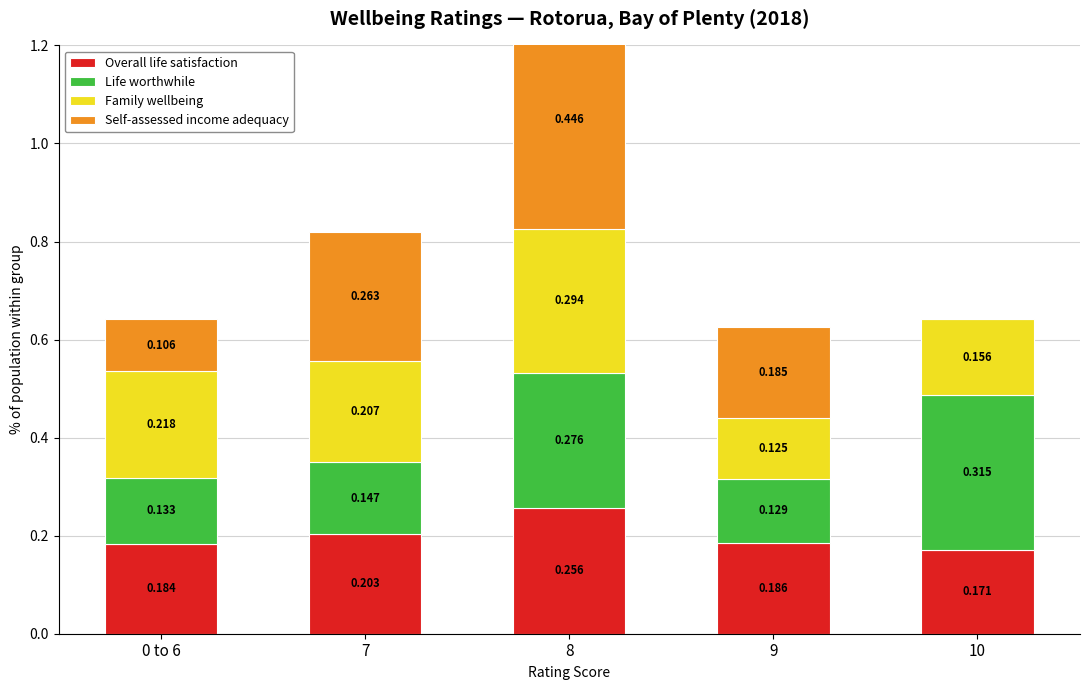

What is the minimum value for Family wellbeing?

0.1